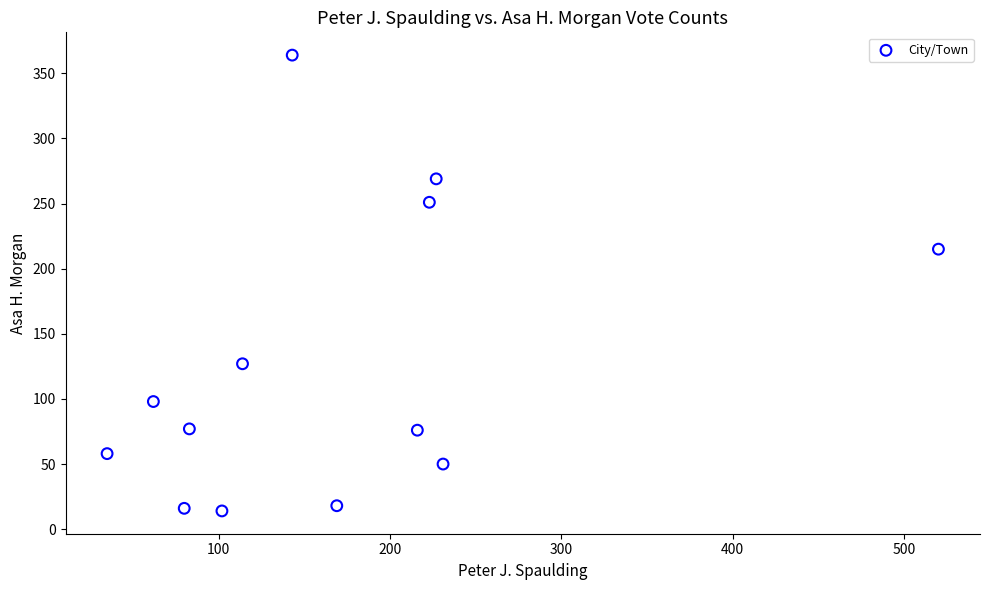

What is the range of X values (max minus min)?

485